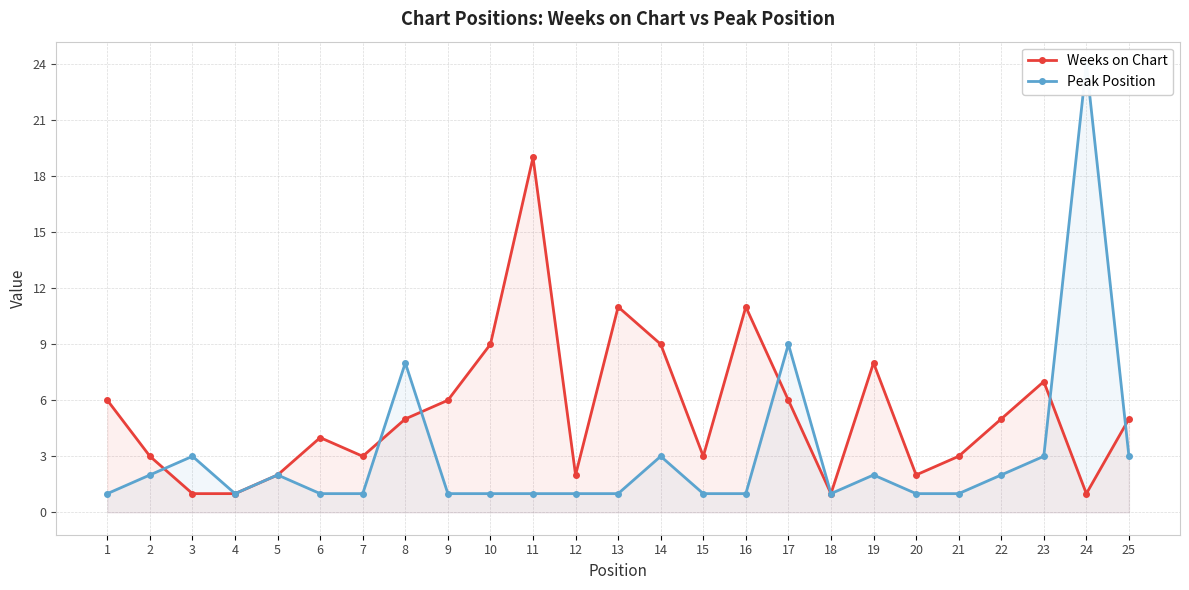

What is the value of the Peak Position point at the 14th from the left?

3